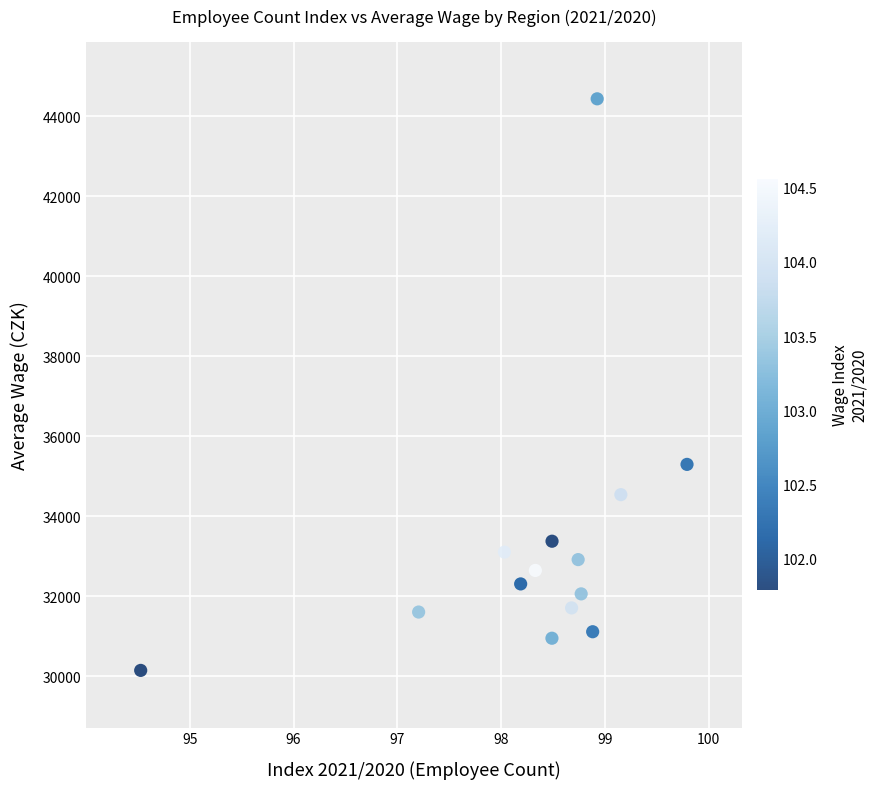

What Y value in the scatter plot is closest to 37289?

35296.4